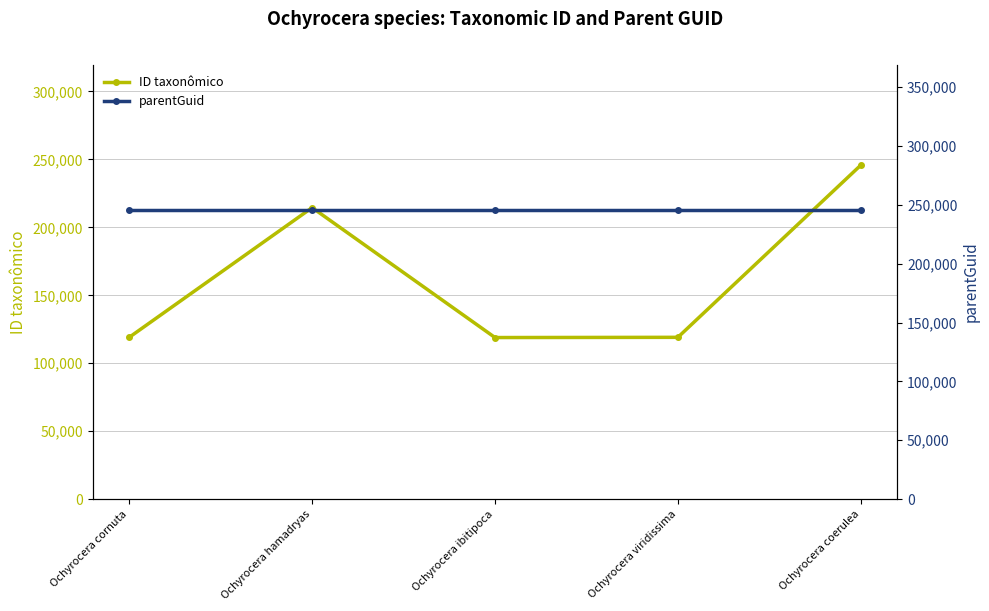

True or false: parentGuid and ID taxonômico cross at least once.

False